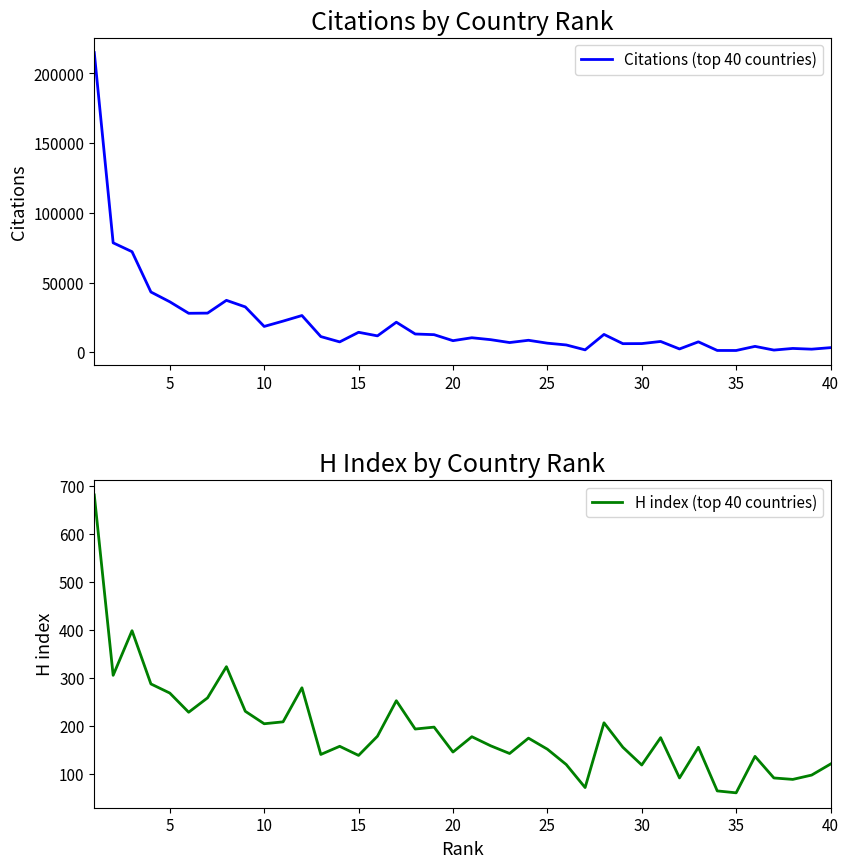

Rank the series by their average value, from highest to lowest.

Citations (top 40 countries), H index (top 40 countries)